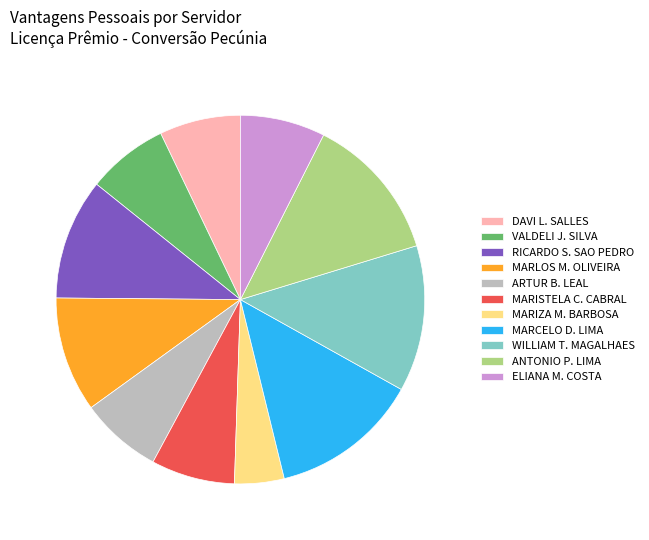

How many slices are in this pie chart?

11